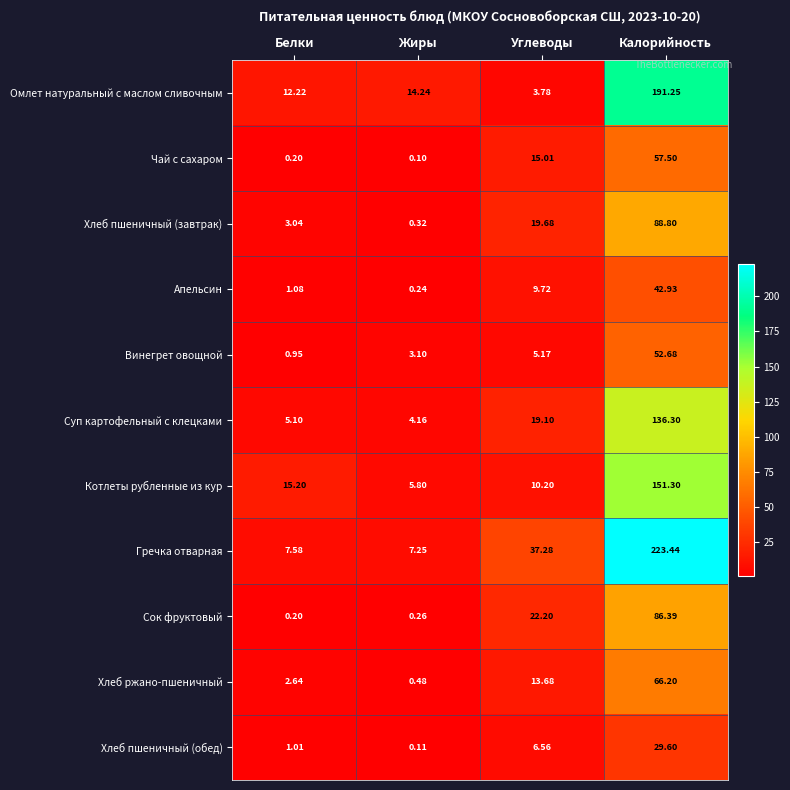

What is the maximum value shown in the chart?

223.4